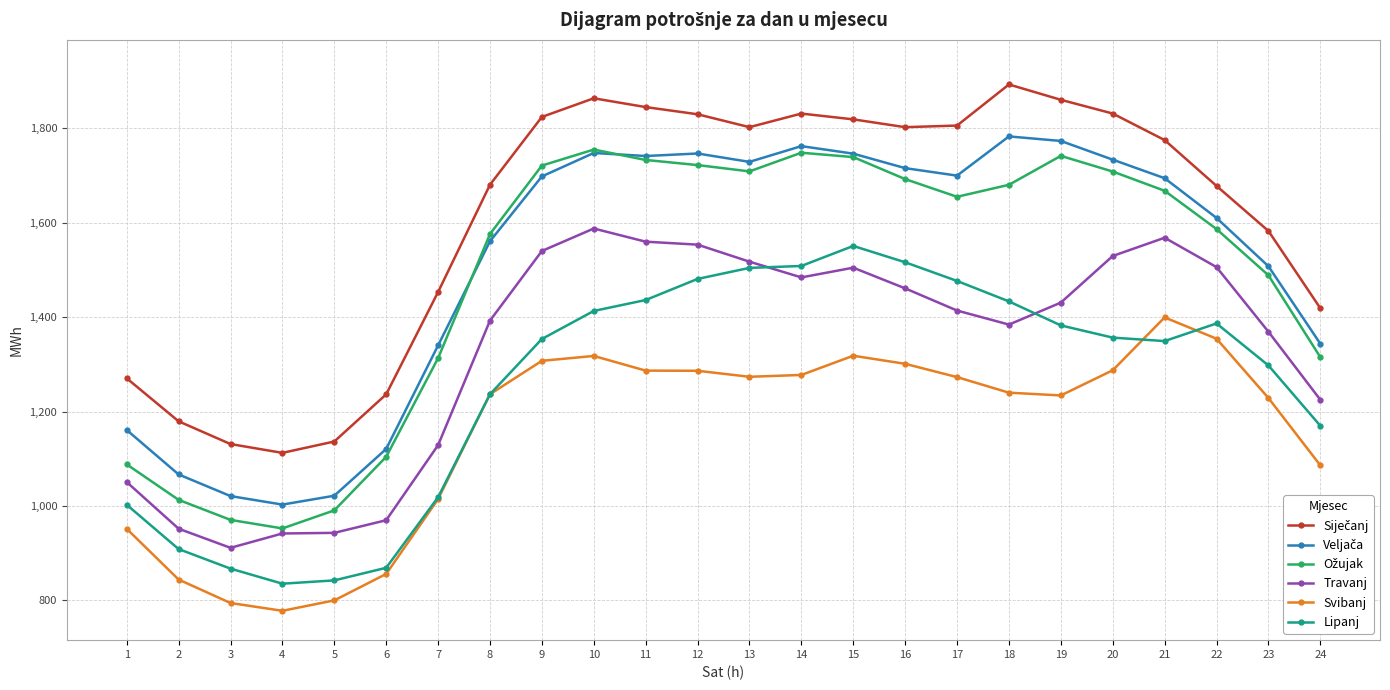

What is the greatest value displayed?

1893.2